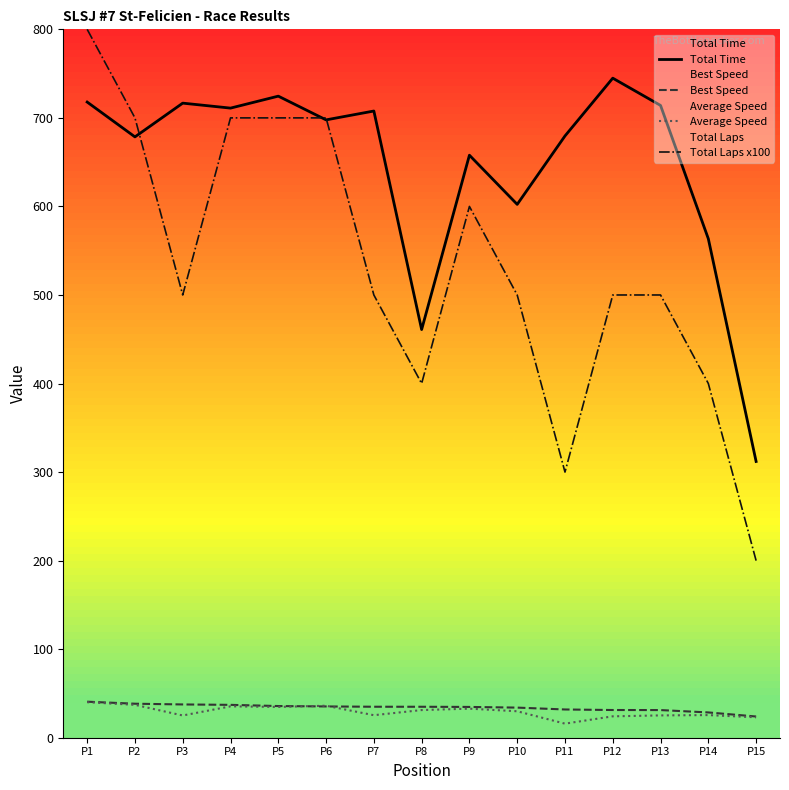

What is the difference between the maximum and minimum values in the Best Speed series?

16.7